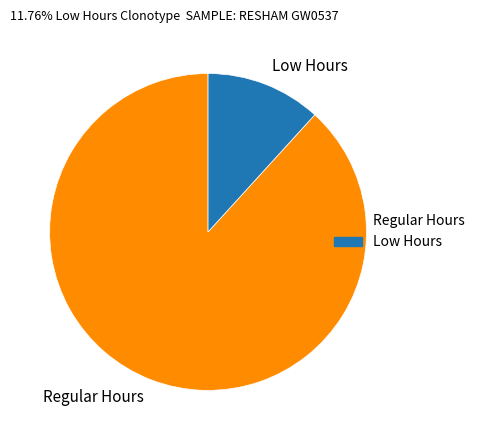

Is the sum of Regular Hours and Low Hours greater than half?

Yes